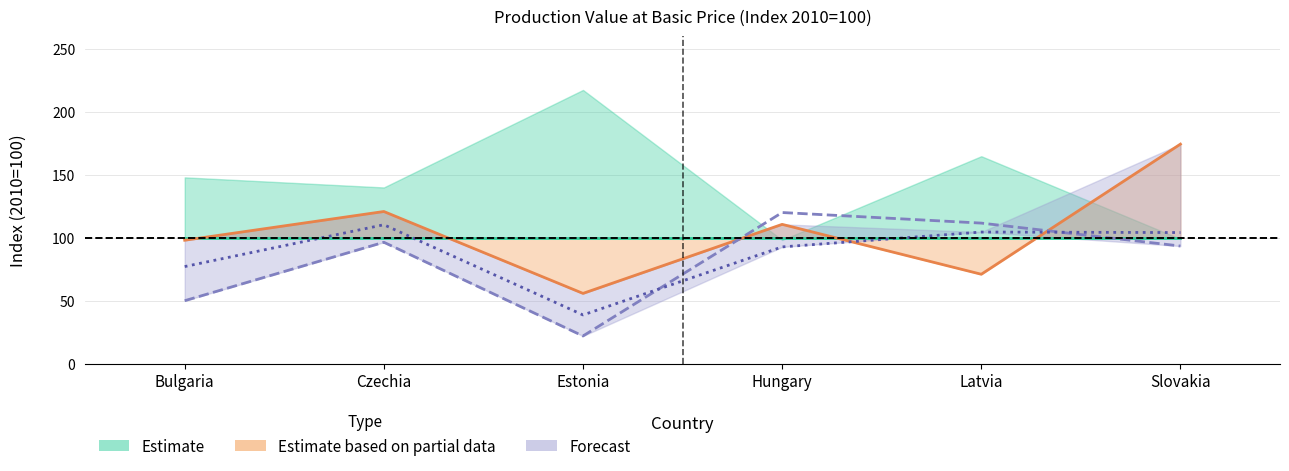

How many data points does each series have?

6